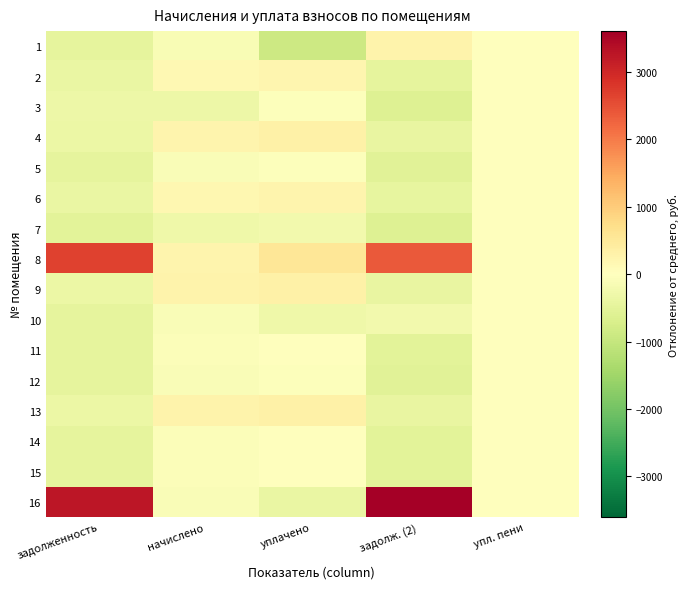

Reading left to right, what are all the values shown in this chart?

1: задолженность=-475.8	начислено=-126.8	уплачено=-881.0	задолж. (2)=272.9	упл. пени=-0.2
2: задолженность=-387.0	начислено=141.1	уплачено=203.3	задолж. (2)=-457.0	упл. пени=-0.2
3: задолженность=-333.6	начислено=-321.2	уплачено=-51.6	задолж. (2)=-609.1	упл. пени=2.0
4: задолженность=-350.6	начислено=253.4	уплачено=314.5	задолж. (2)=-419.5	упл. пени=-0.2
5: задолженность=-469.0	начислено=-105.2	уплачено=-42.9	задолж. (2)=-539.1	упл. пени=-0.2
6: задолженность=-376.2	начислено=173.5	уплачено=235.7	задолж. (2)=-446.2	упл. пени=-0.2
7: задолженность=-533.1	начислено=-297.4	уплачено=-235.2	задолж. (2)=-603.1	упл. пени=-0.2
8: задолженность=2660.5	начислено=227.5	уплачено=543.0	задолж. (2)=2390.0	упл. пени=-0.2
9: задолженность=-348.8	начислено=255.6	уплачено=317.8	задолж. (2)=-418.8	упл. пени=-0.2
10: задолженность=-462.6	начислено=-85.7	уплачено=-309.3	задолж. (2)=-246.7	упл. пени=-0.2
11: задолженность=-454.6	начислено=-62.0	уплачено=0.3	задолж. (2)=-524.7	упл. пени=-0.2
12: задолженность=-471.2	начислено=-111.6	уплачено=-49.4	задолж. (2)=-541.2	упл. пени=-0.2
13: задолженность=-341.8	начислено=275.0	уплачено=337.2	задолж. (2)=-412.3	упл. пени=0.4
14: задолженность=-453.9	начислено=-59.8	уплачено=2.4	задолж. (2)=-523.9	упл. пени=-0.2
15: задолженность=-456.1	начислено=-66.3	уплачено=-4.0	задолж. (2)=-526.1	упл. пени=-0.2
16: задолженность=3253.7	начислено=-90.0	уплачено=-381.0	задолж. (2)=3605.0	упл. пени=-0.2